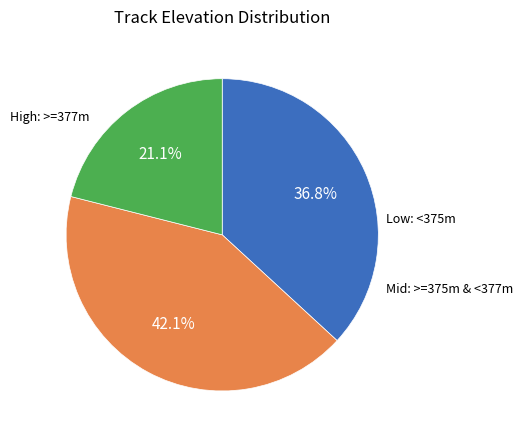

Does any single category account for the majority?

No